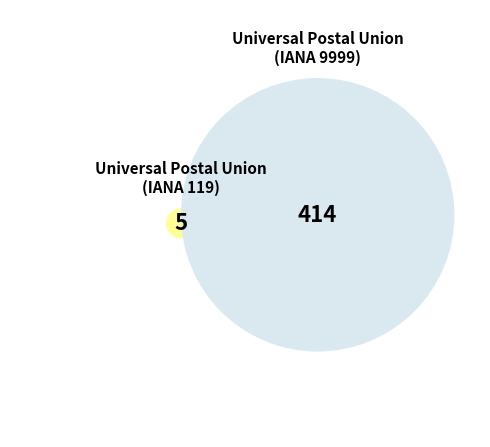

What is the ratio of the value at Universal Postal Union (9999) to the value at Universal Postal Union (119)?

82.8